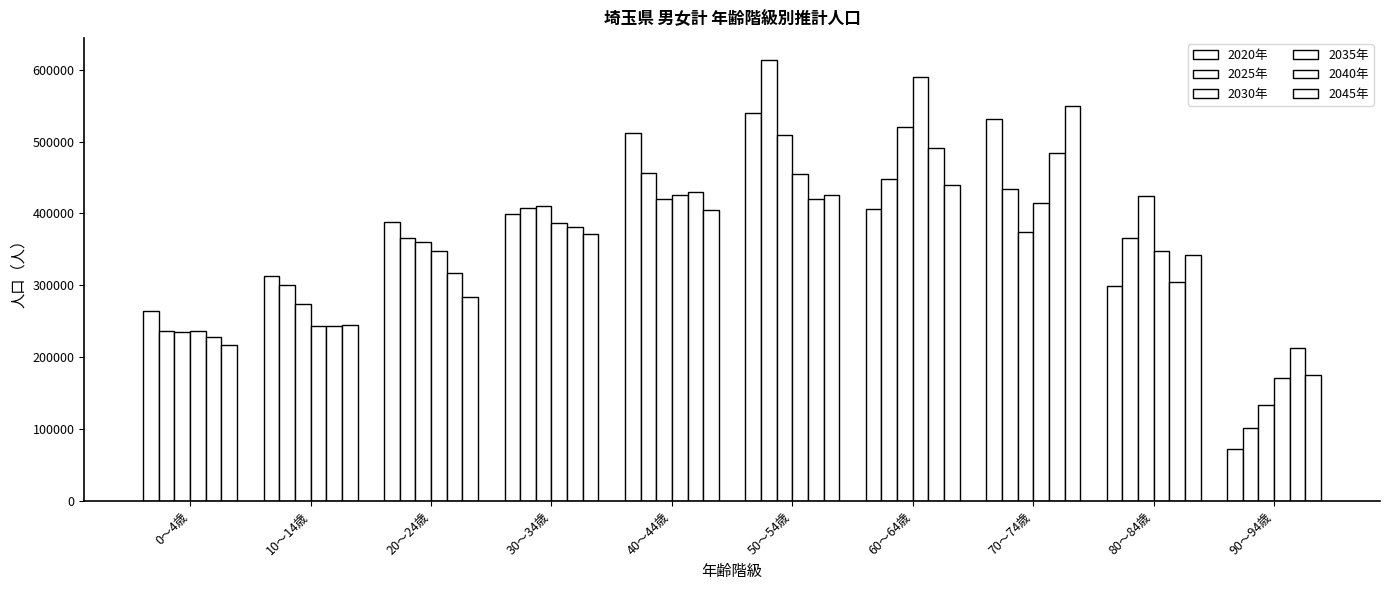

Does the chart contain any negative values?

No